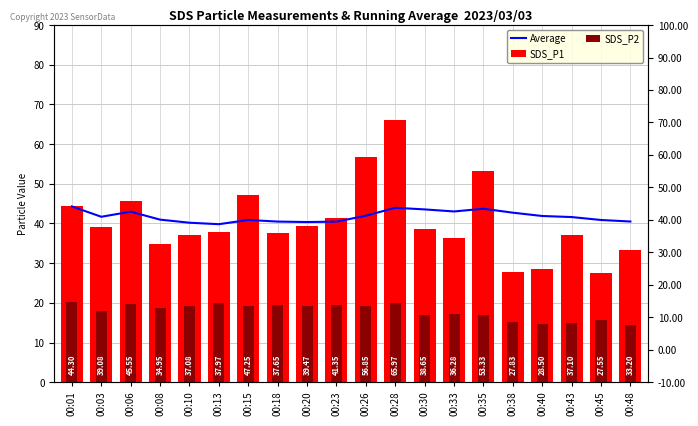

What are all the series names shown in the legend?

Average, SDS_P1, SDS_P2